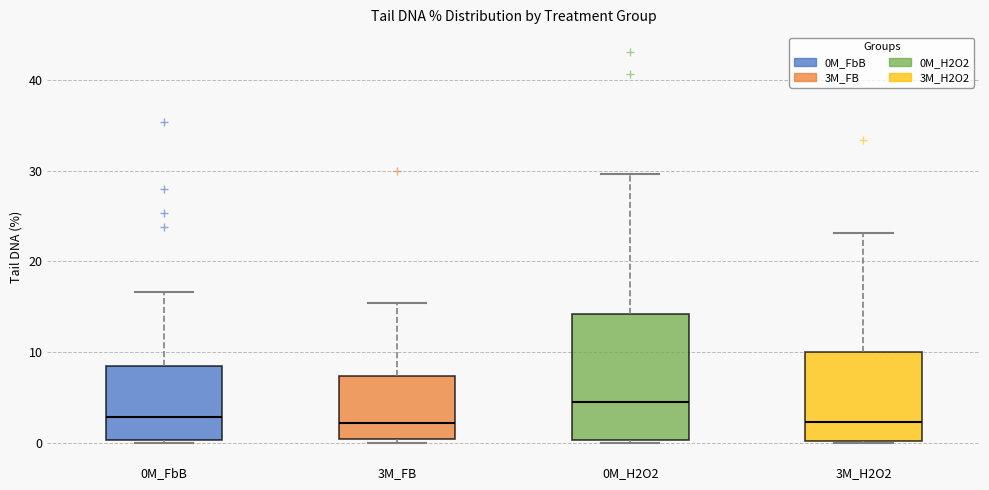

Reading left to right, read every box against the y-axis: the position of its median line, the range the box covers, and the ends of its whiskers. The values are not printed on the chart, so give them approximately, as read against the axis.

0M_FbB: median 3, box 0 to 8, whiskers 0 to 17
3M_FB: median 2, box 0 to 7, whiskers 0 (just below the box's lower edge) to 15
0M_H2O2: median 4, box 0 to 14, whiskers 0 to 30
3M_H2O2: median 2, box 0 to 10, whiskers 0 to 23